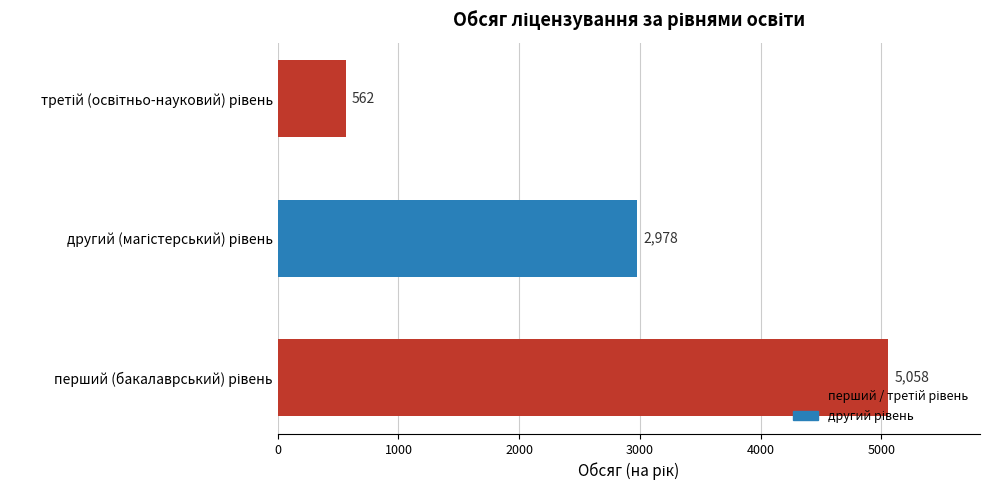

What is the greatest value displayed?

5058